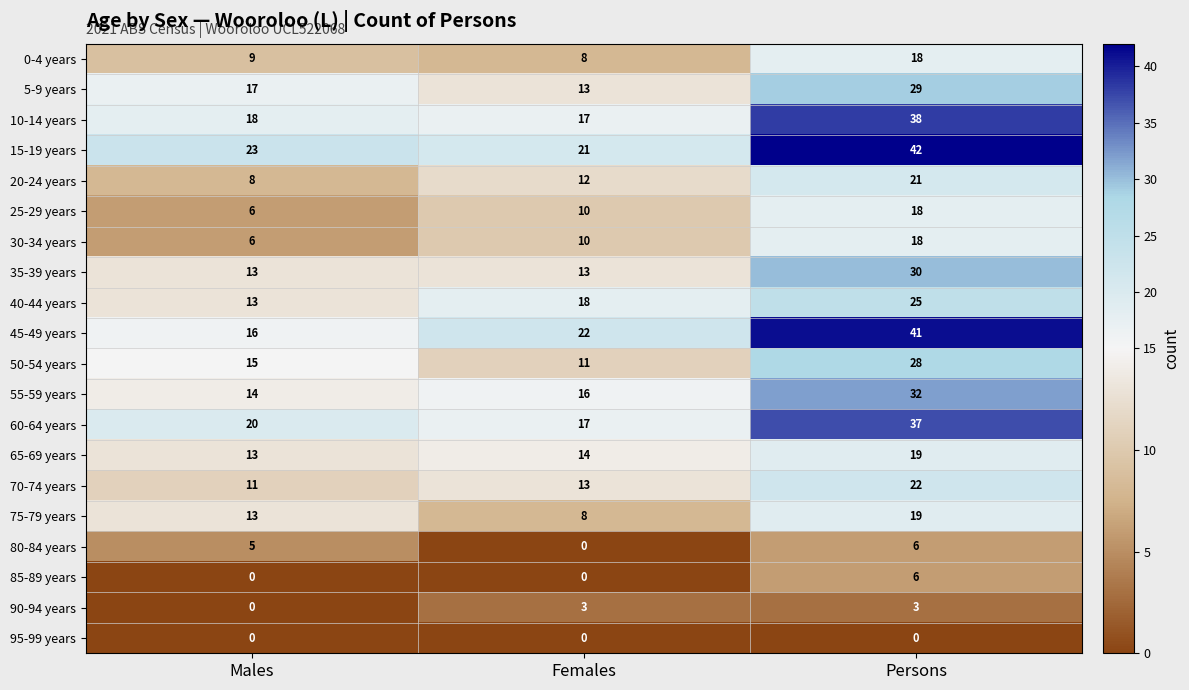

How many values in 85-89 years are above zero?

1